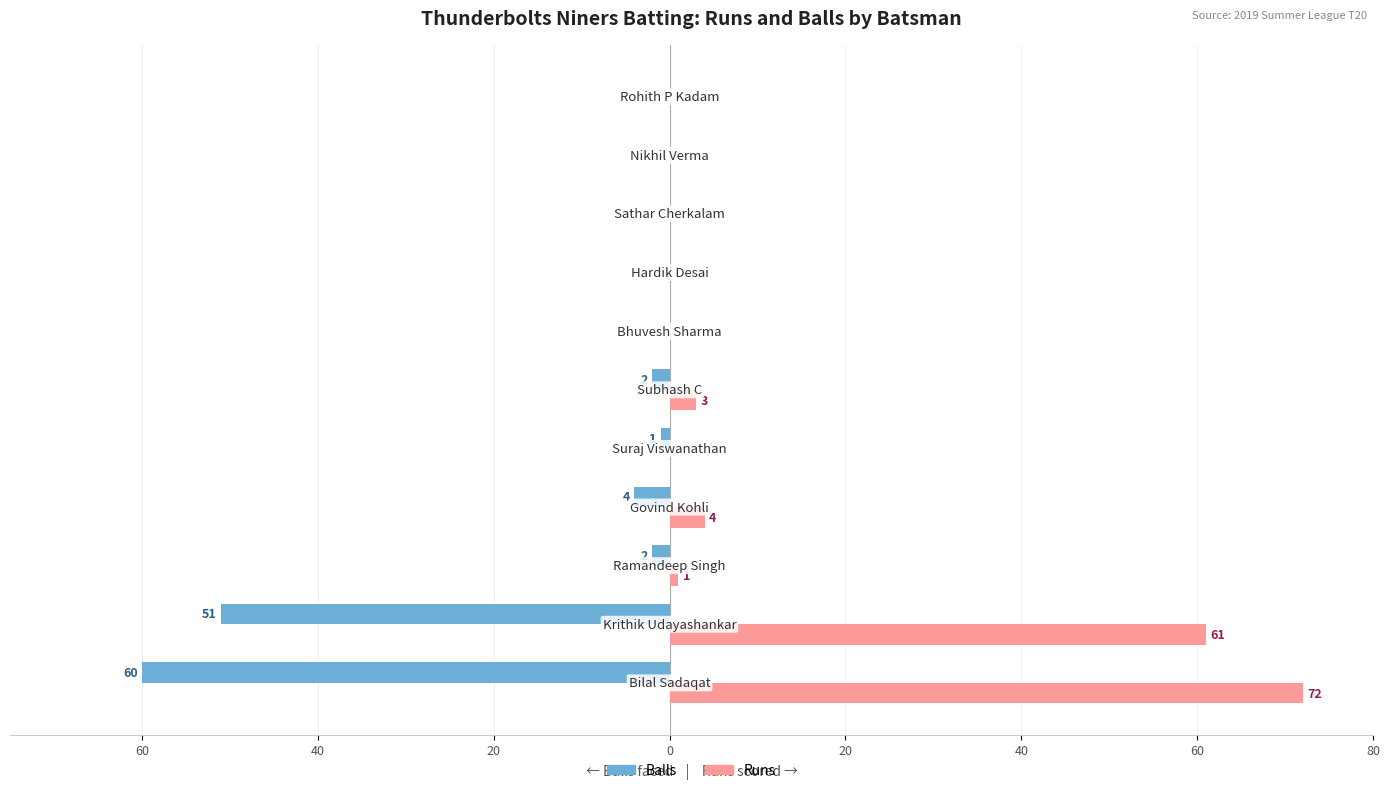

Which series has the widest spread of values?

Runs